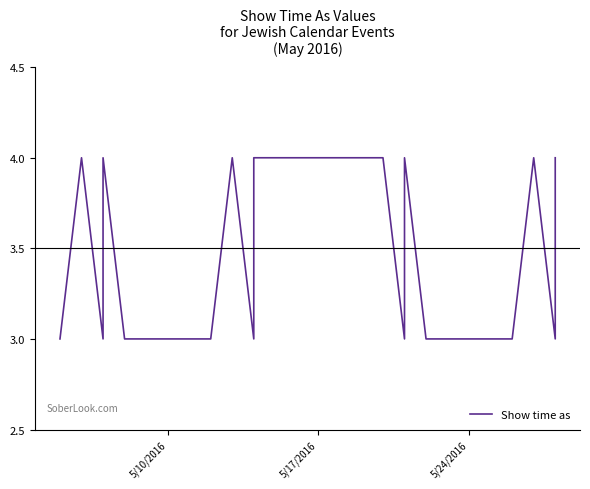

What is the average value?

3